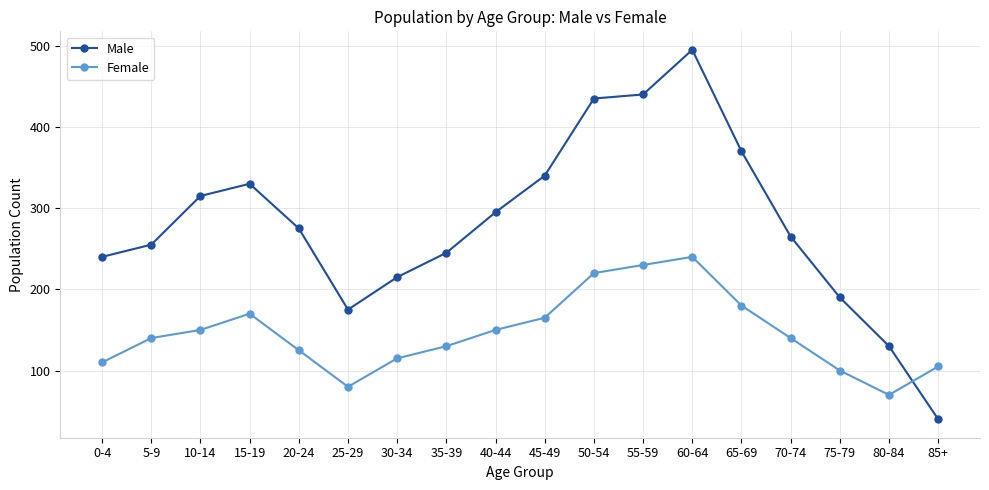

Count the number of categories in the chart.

18